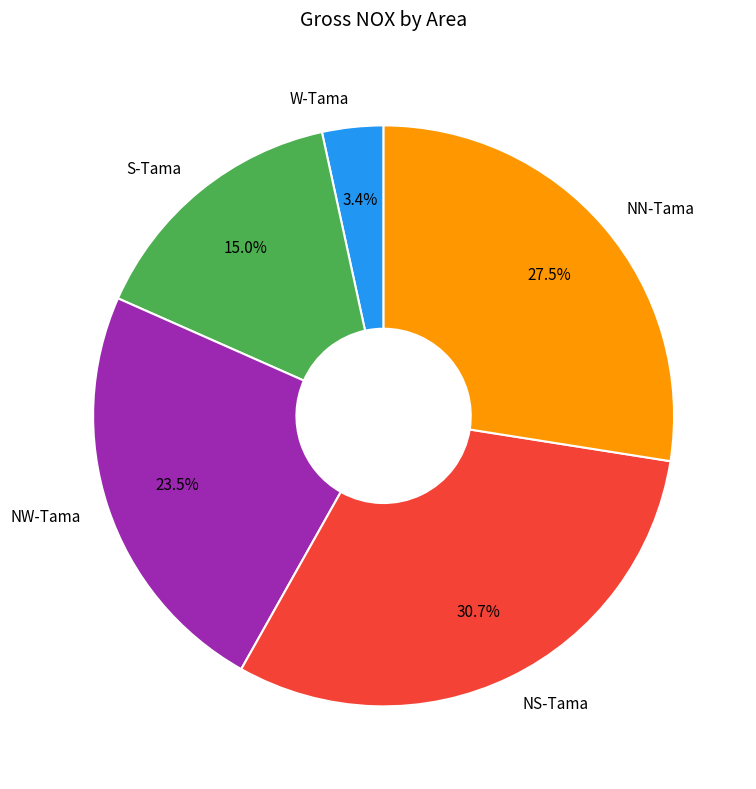

Rank the categories by value from lowest to highest.

W-Tama, S-Tama, NW-Tama, NN-Tama, NS-Tama